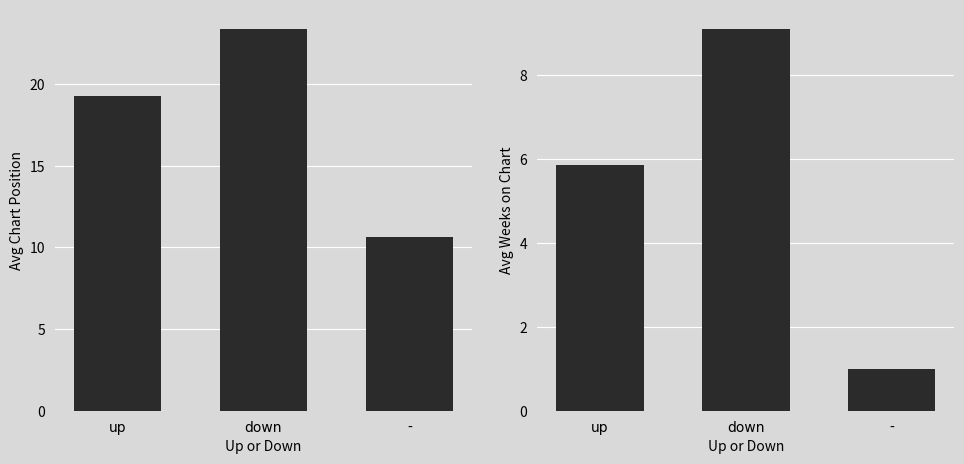

What is the average value of the Avg Position series?

17.8